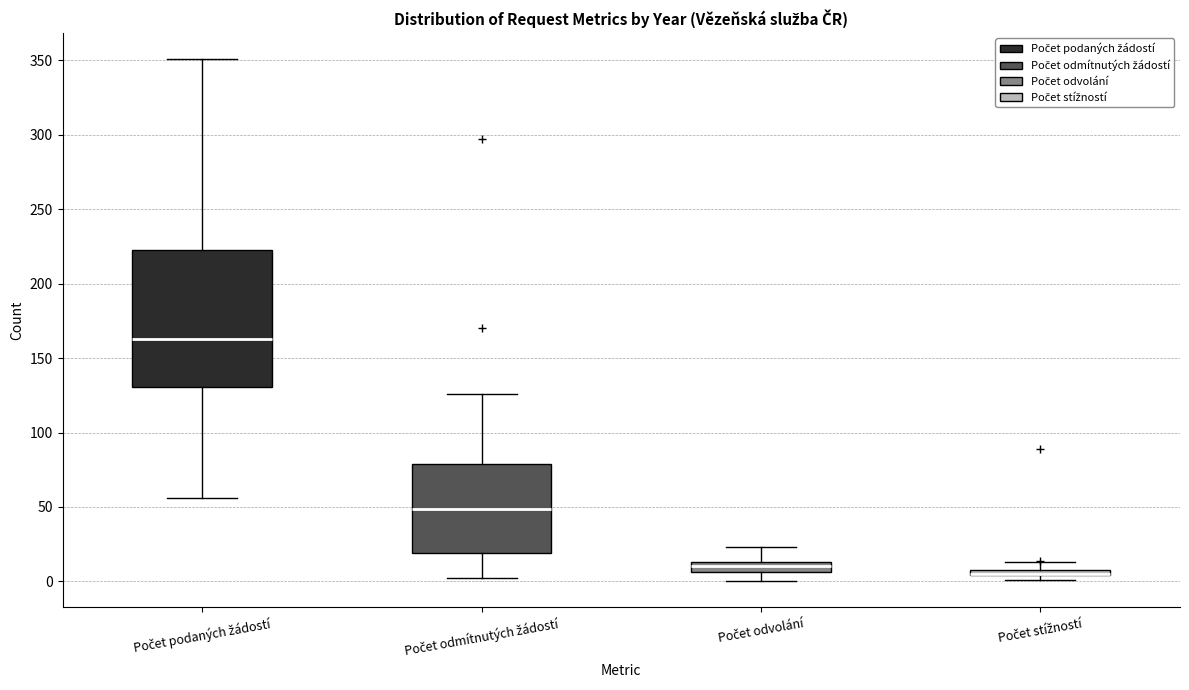

Comparing the boxes themselves (not the whiskers), which one is the tallest?

Počet podaných žádostí